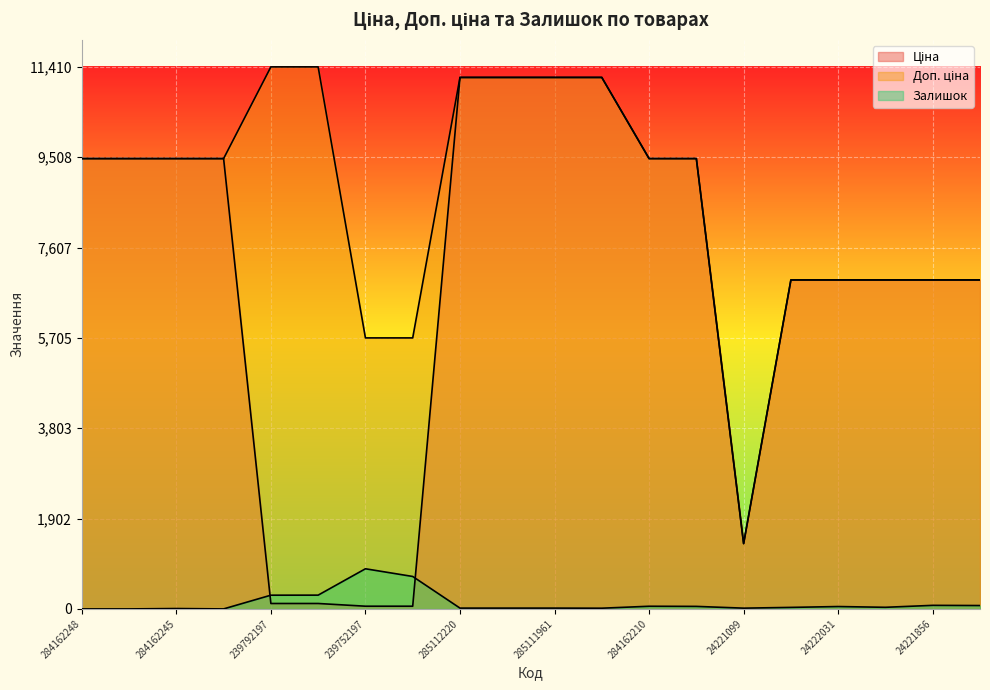

Between 239792197 and 285111912, which series saw the biggest shift?

Ціна